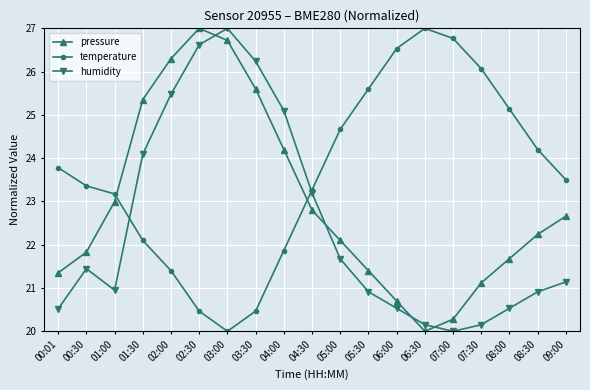

What is the approximate value of humidity at 08:00?

20.5